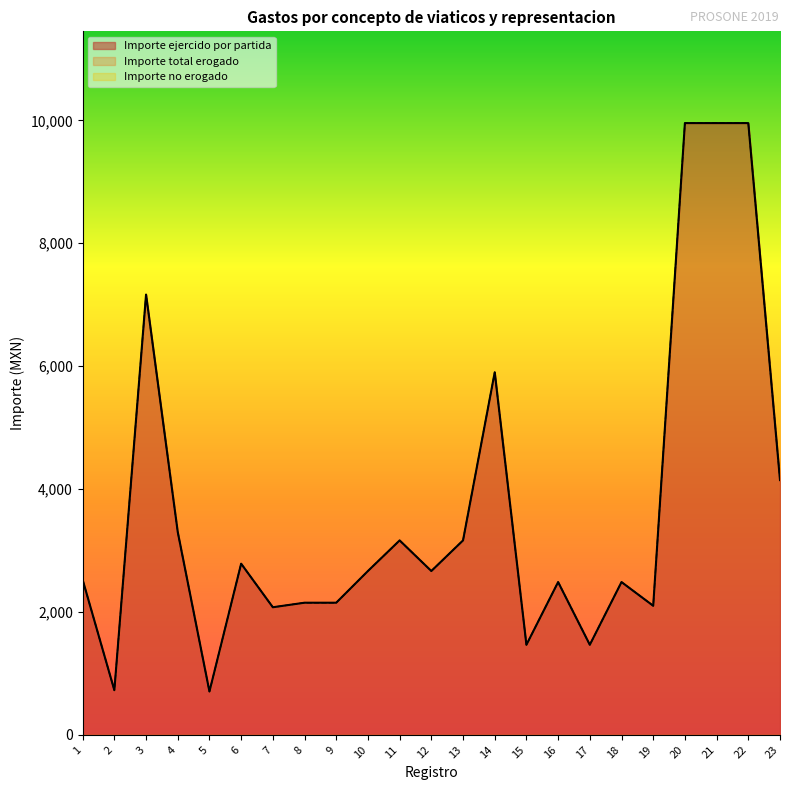

What value does the Importe total erogado series have at 22?

9956.0